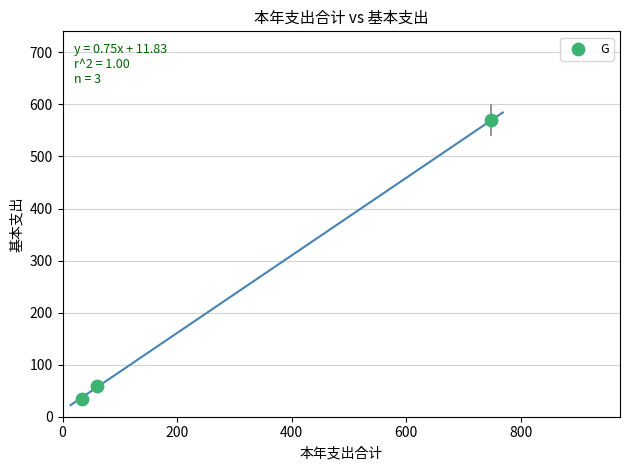

What Y value in the scatter plot is closest to 301?

59.4